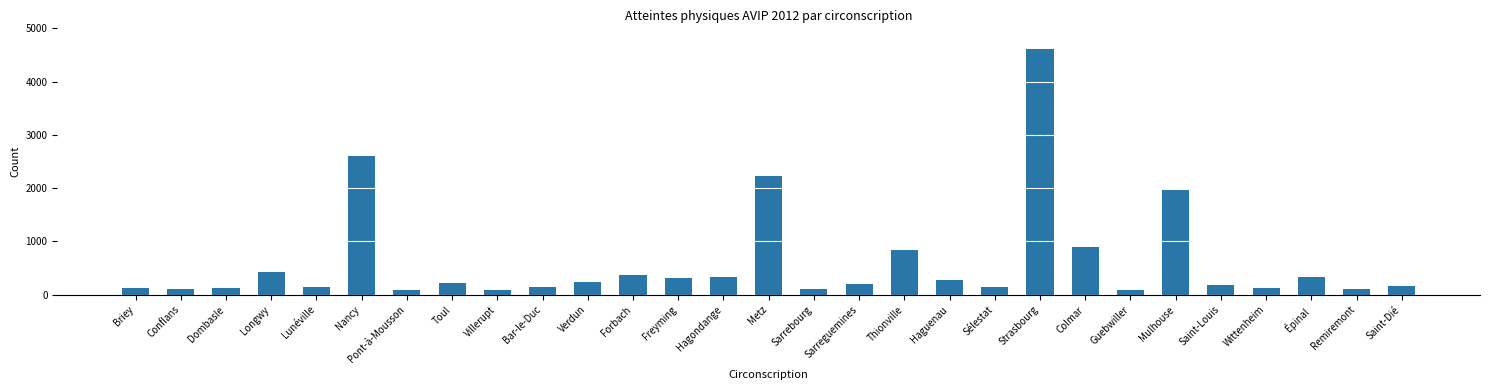

What is the ratio of the value at Remiremont to the value at Hagondange?

0.3